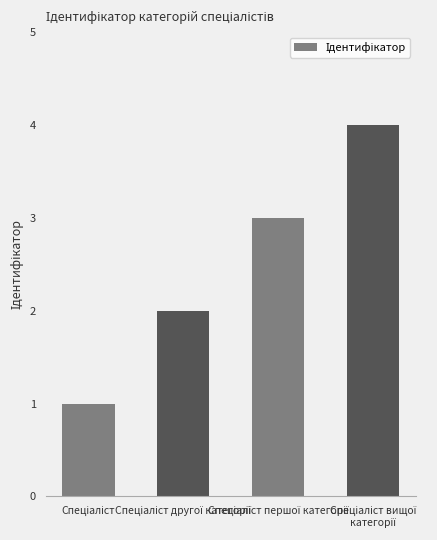

What is the value of the 2nd bar from the left?

2